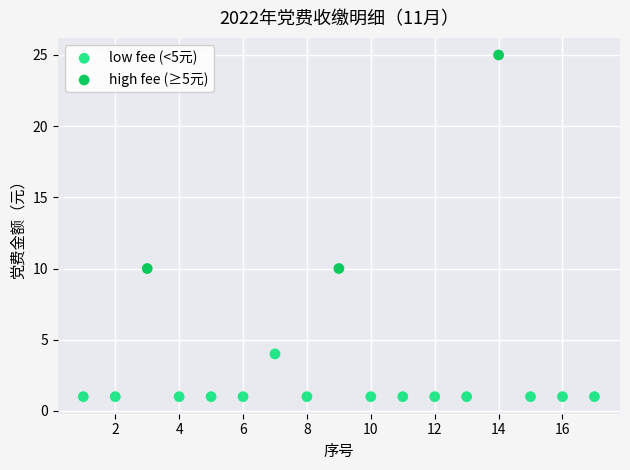

Which series reaches the minimum Y coordinate?

low fee (<5元)